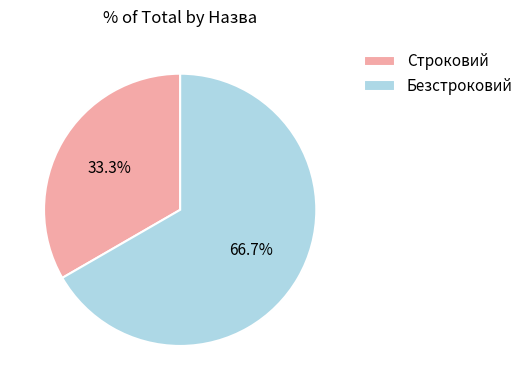

What is the largest slice in the pie chart?

Безстроковий